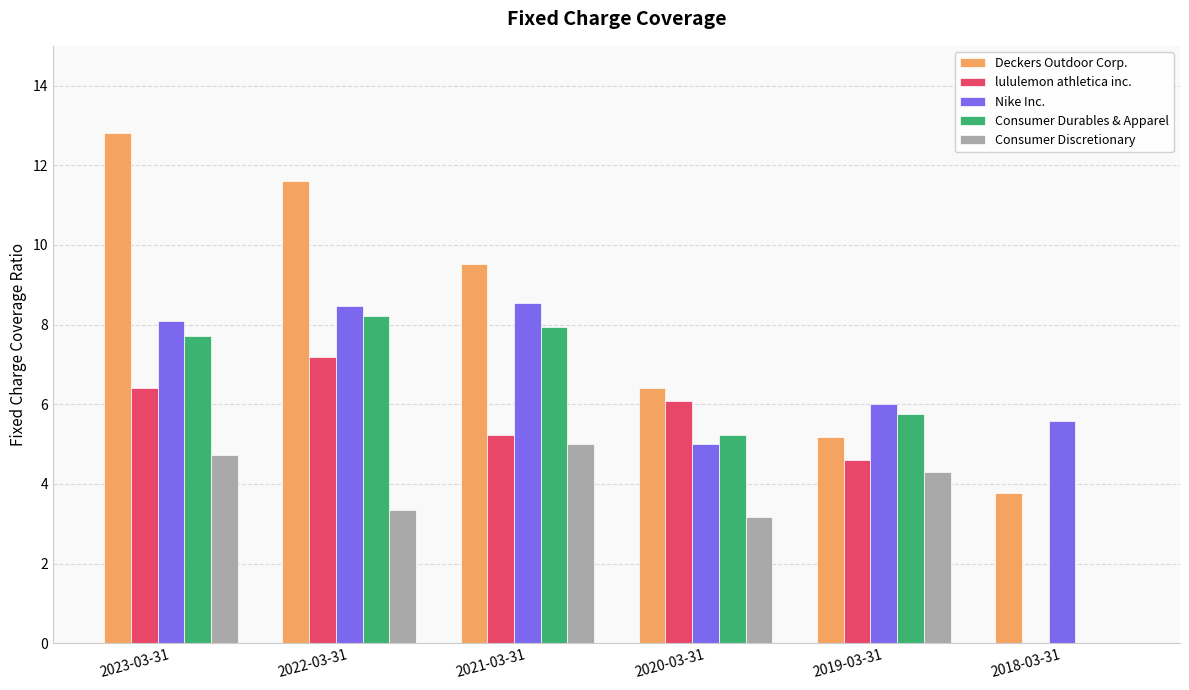

The Deckers Outdoor Corp. series shows 9.0 at 2019-03-31. True or false?

False